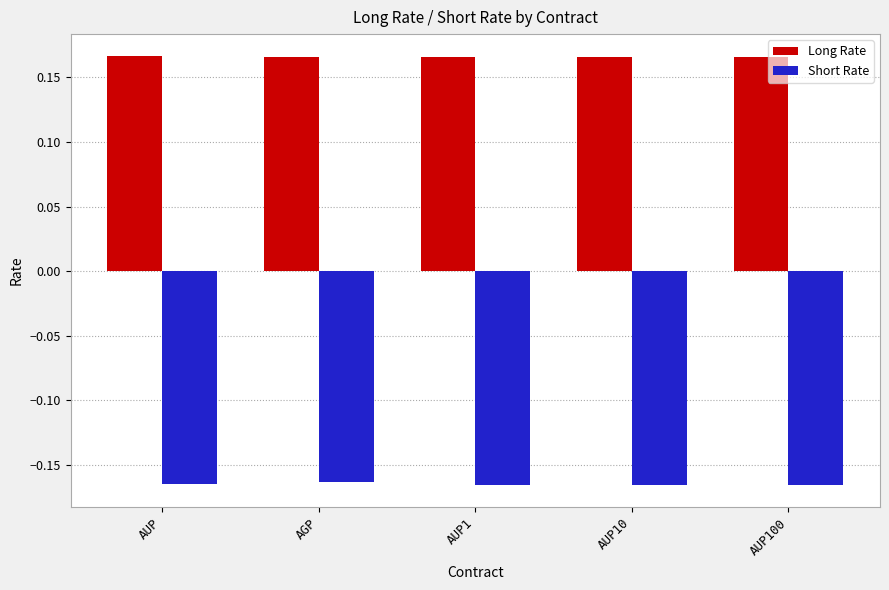

What is the sum of the Long Rate values at AUP and AGP?

0.3